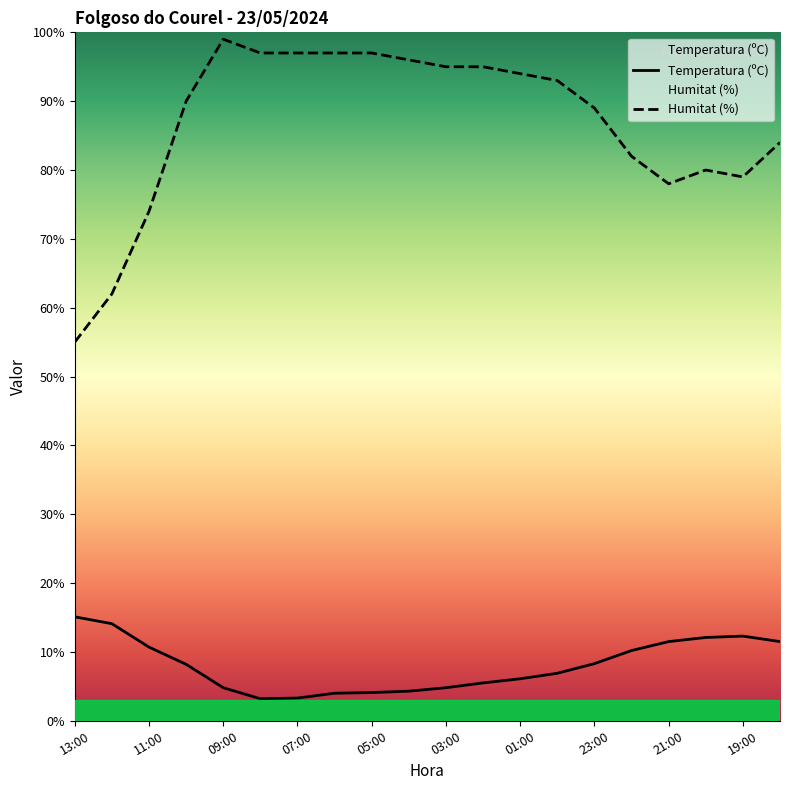

How many series are shown in this chart?

2